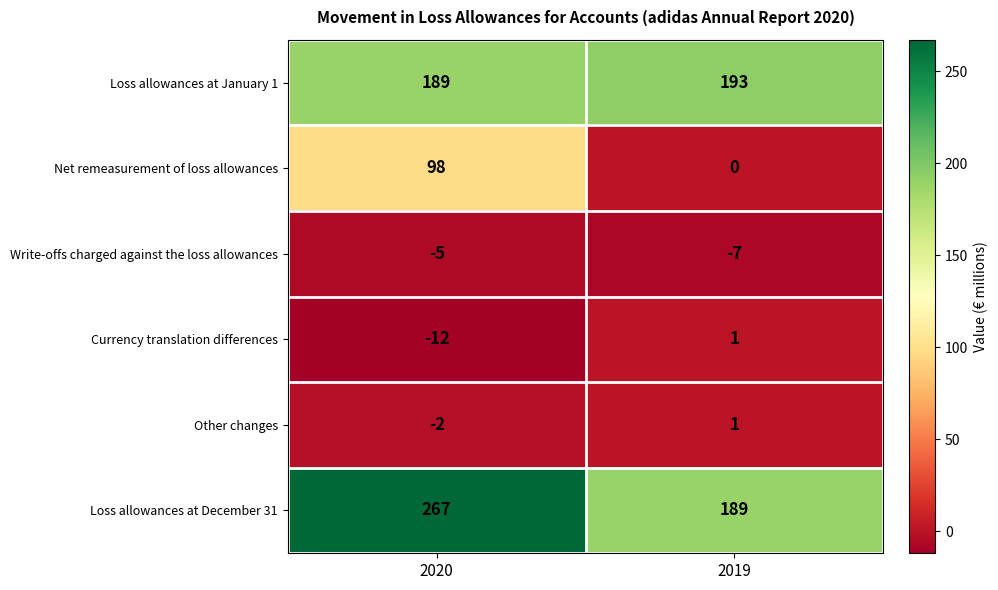

Reading left to right, extract all data points from this chart.

Loss allowances at January 1: 189	193
Net remeasurement of loss allowances: 98	0
Write-offs charged against the loss allowances: -5	-7
Currency translation differences: -12	1
Other changes: -2	1
Loss allowances at December 31: 267	189